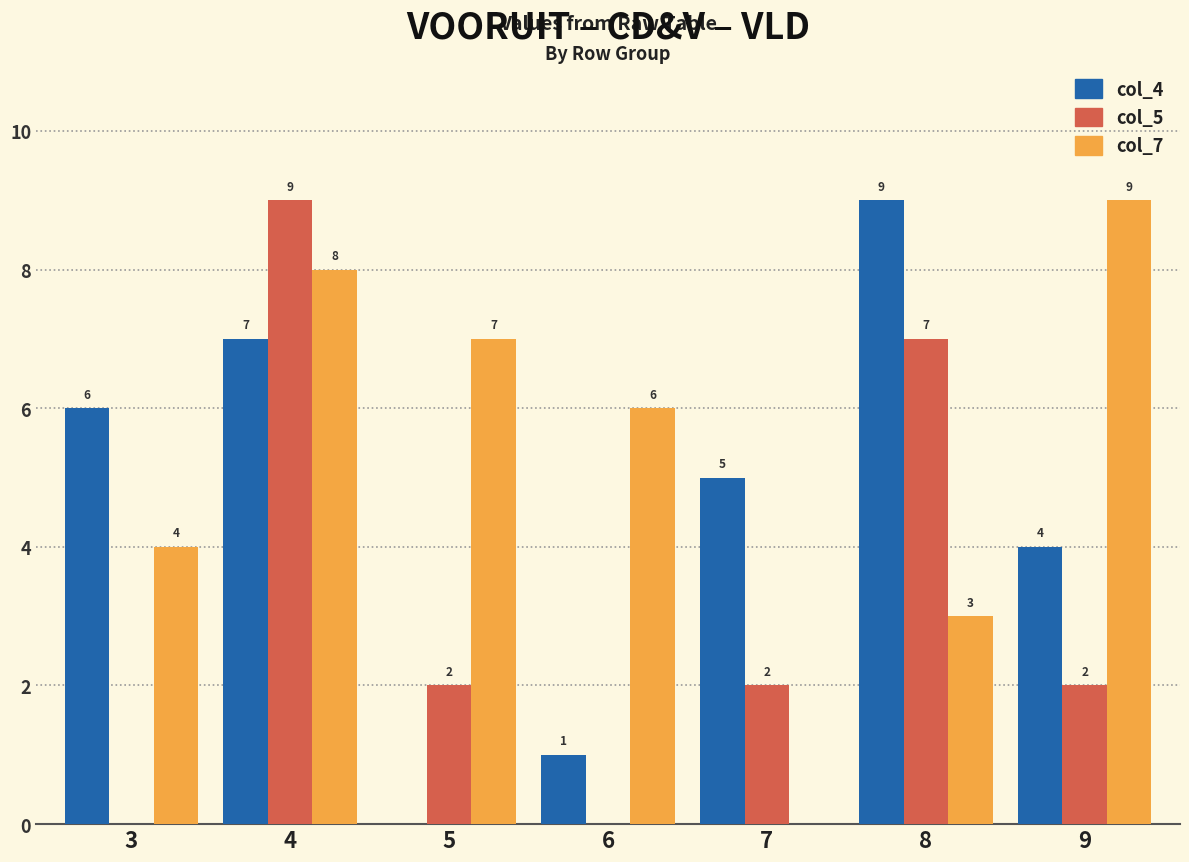

What is the total value across all series at 4?

24